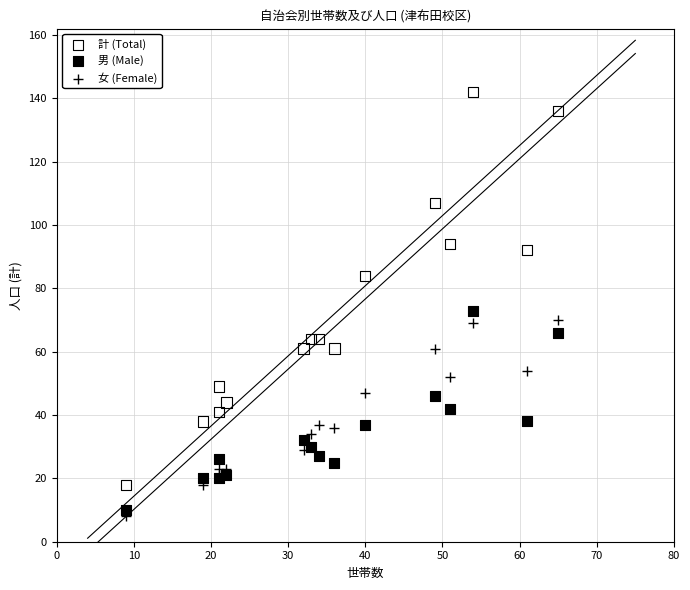

Which series reaches the minimum Y coordinate?

女 (Female)